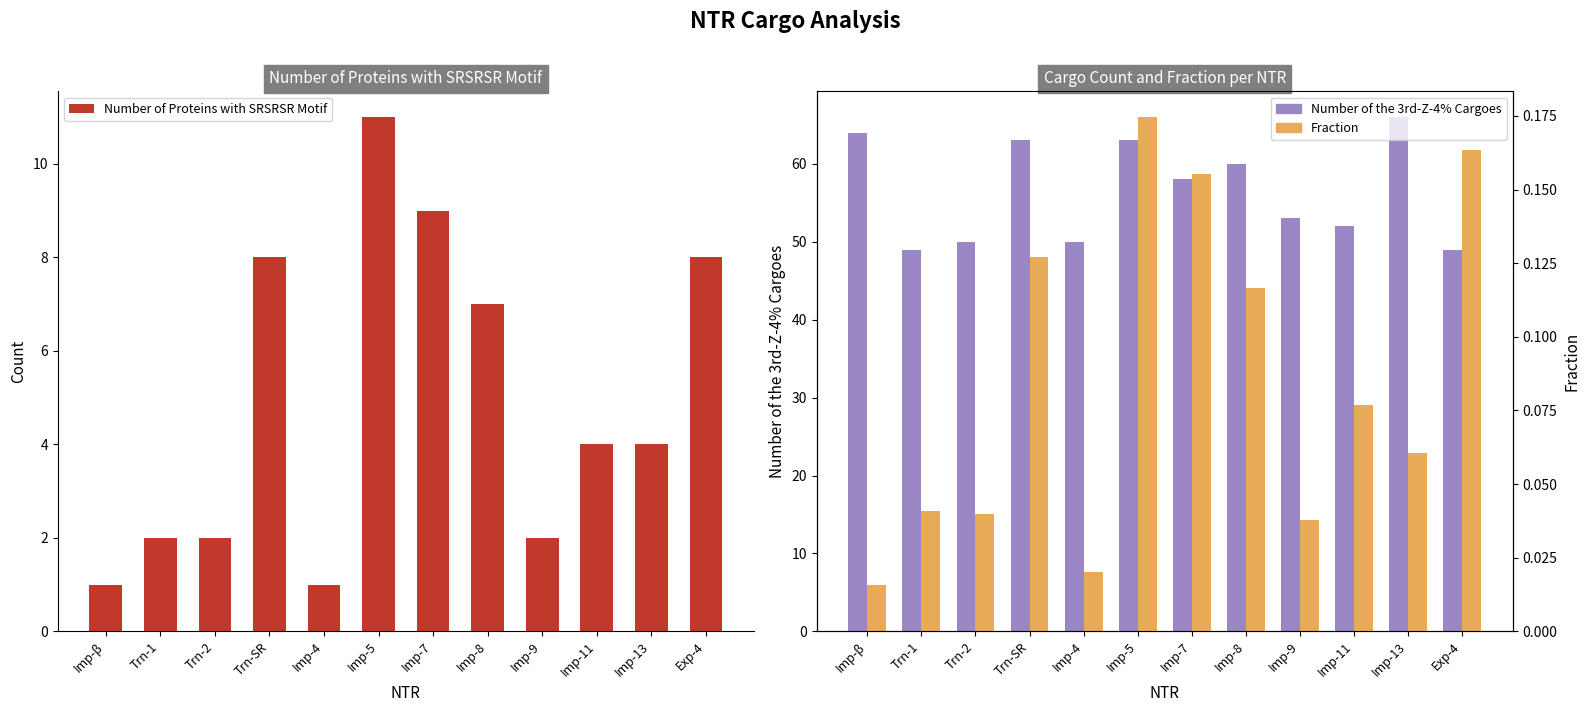

What is the difference between the second highest and second lowest values in the Number of the 3rd-Z-4% Cargoes series?

15.0